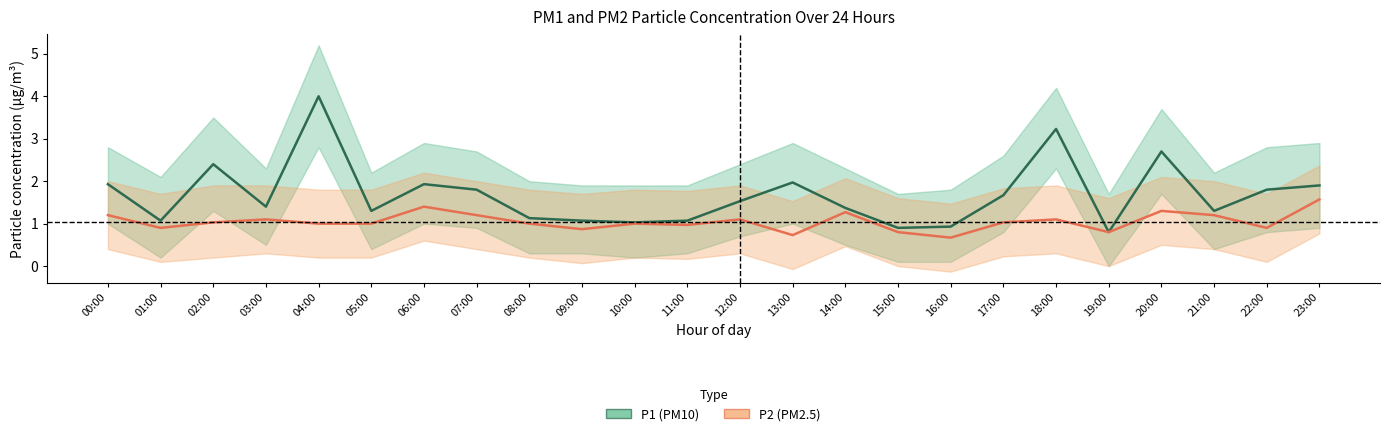

How many values in the P2 (PM2.5) series exceed 1?

12